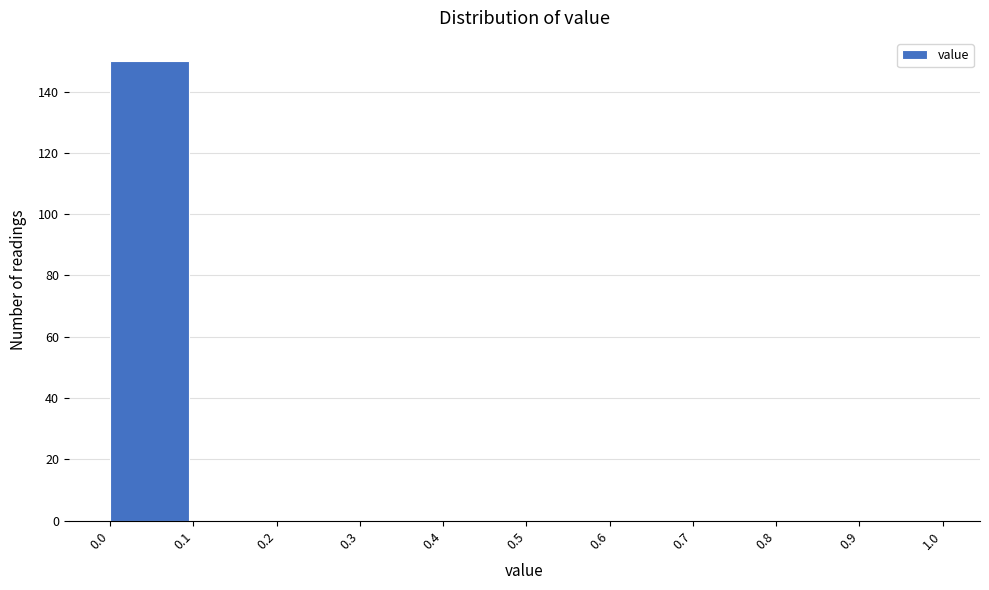

How tall is the bar that spans 0.0 to 0.1 on the x-axis? The values are not printed on the chart, so give them approximately, as read against the axis.

150